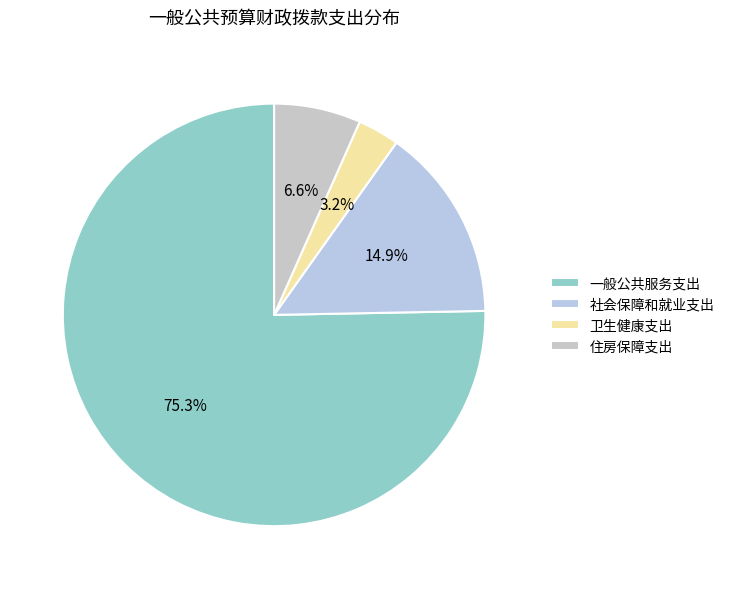

Count the number of slices in the pie.

4